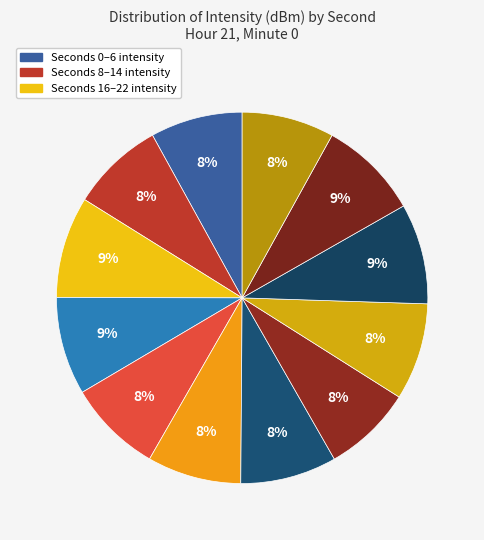

Which category has the biggest portion of the pie?

14